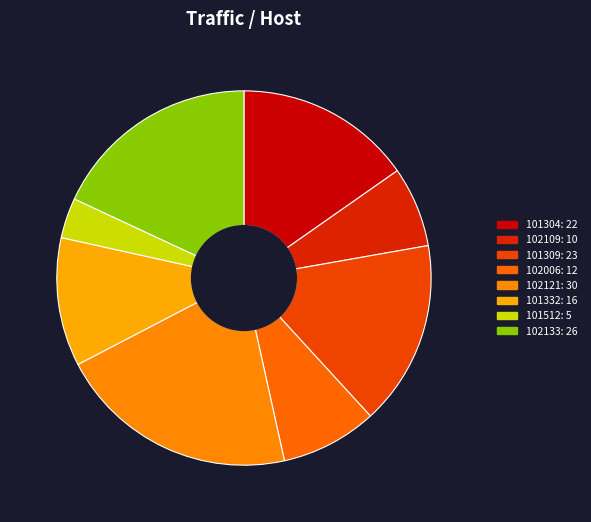

Is it true that 102006 is 8% of the pie?

True